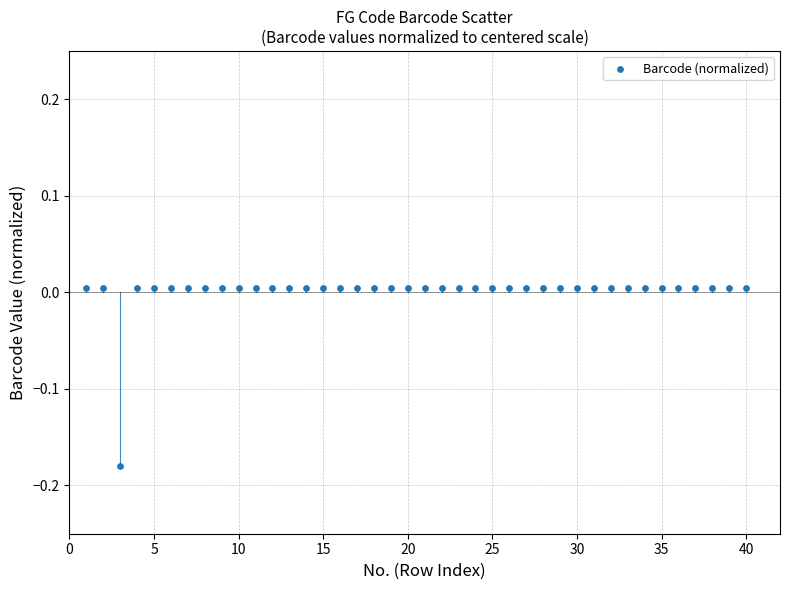

What is the range of X values (max minus min)?

39.0